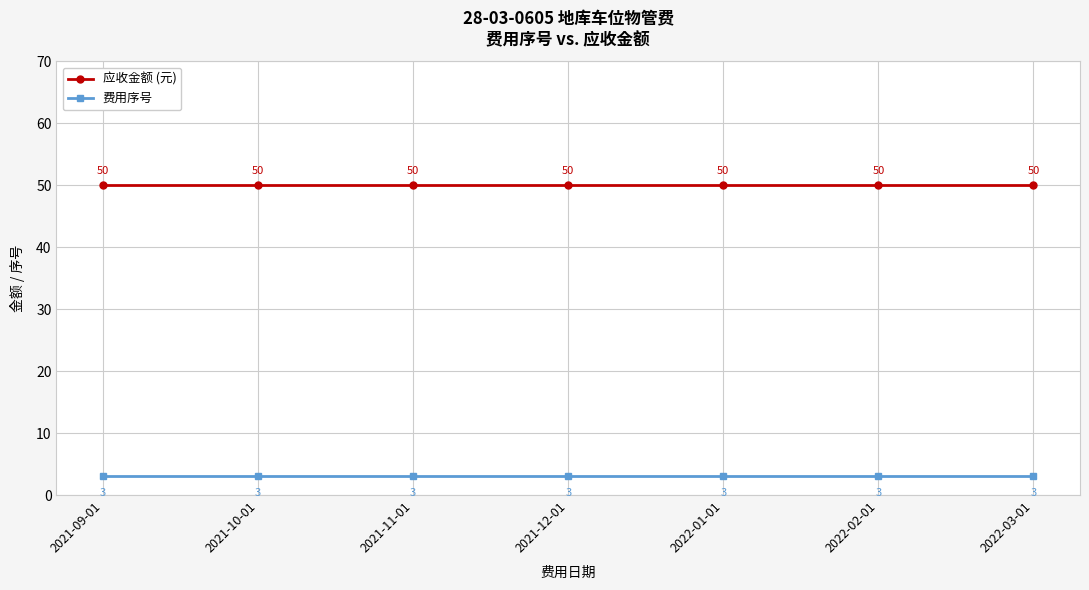

True or false: 应收金额 (元) has a value of 30 at 2021-09-01.

False